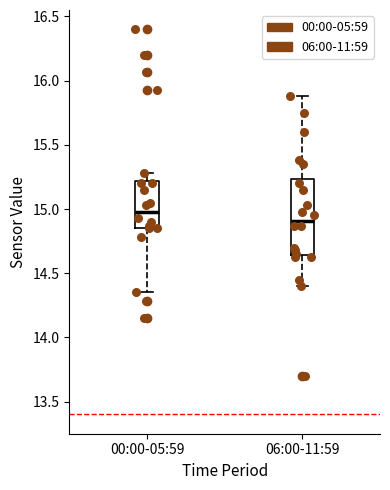

Which box's median line is the highest?

00:00-05:59